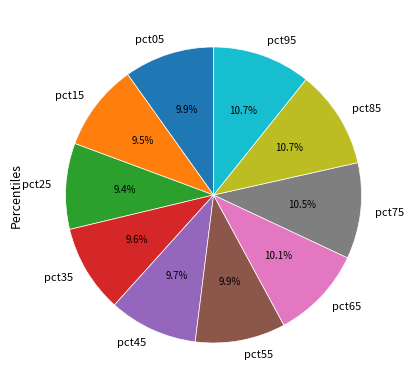

What percentage do pct25 and pct95 together represent?

20.1%